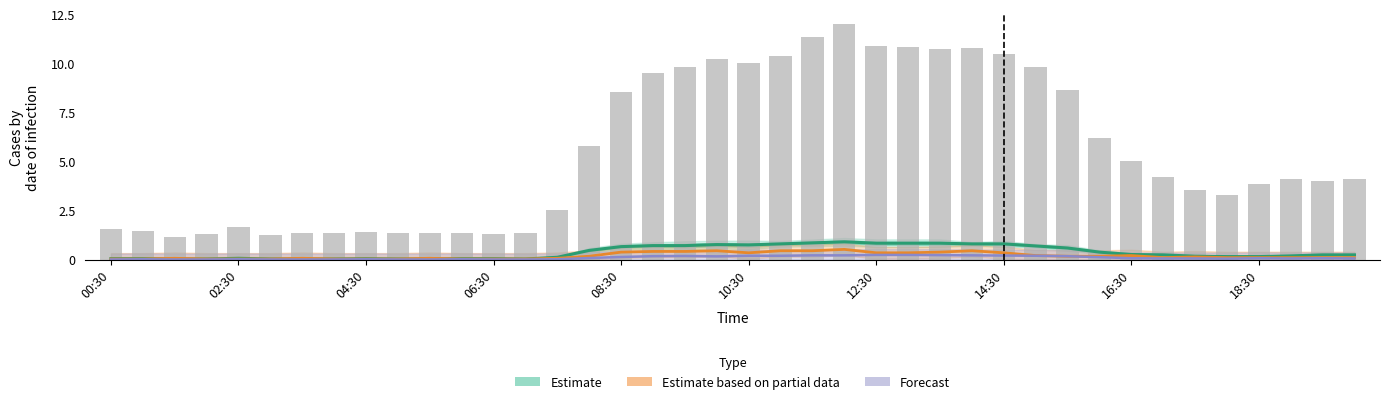

At which label is Estimate closest to 0?

04:30